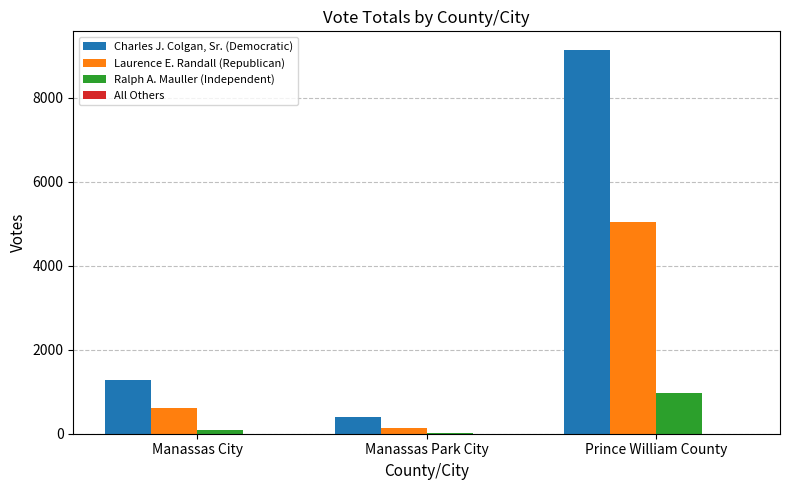

What is the maximum value shown in the chart?

9120